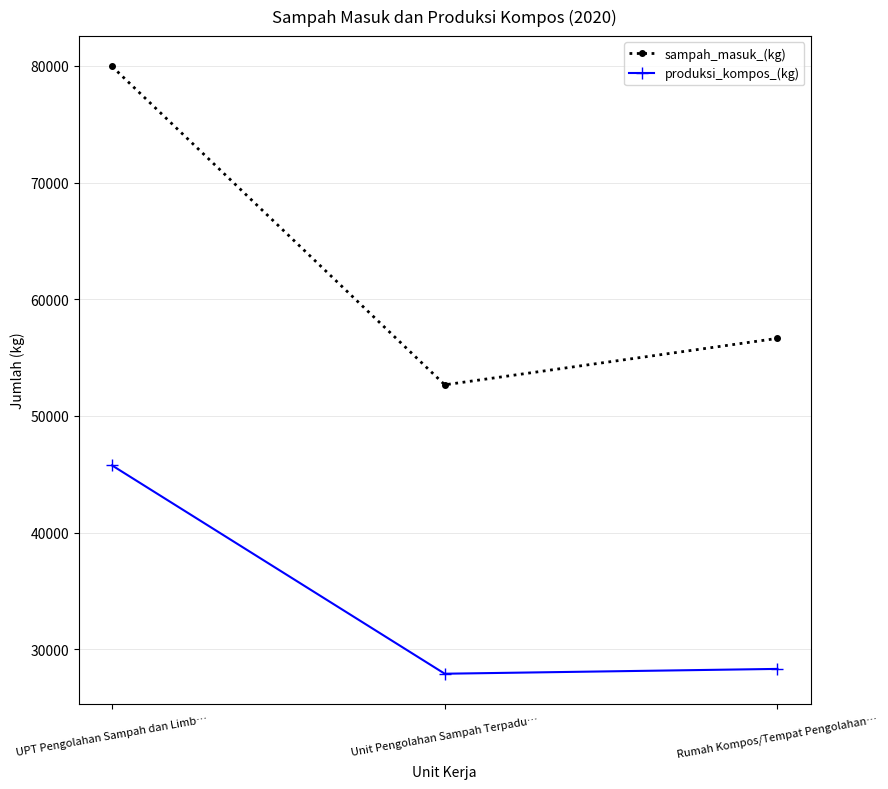

Which category has the highest value in the produksi_kompos_(kg) series?

UPT Pengolahan Sampah dan Limb…